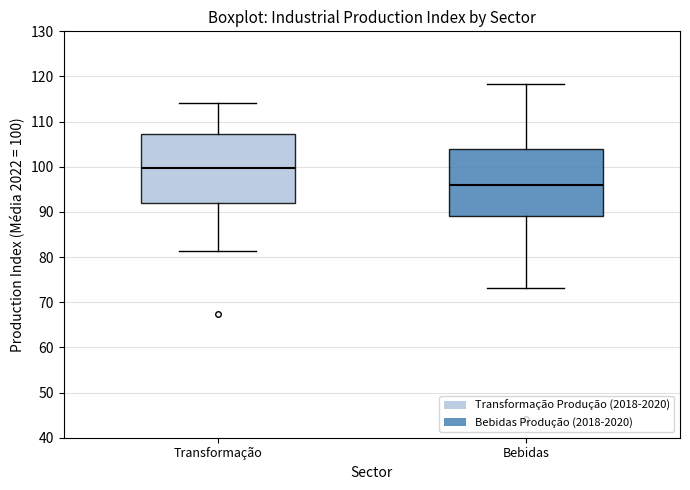

Where does the median line of the box for Bebidas sit on the y-axis? The values are not printed on the chart, so give them approximately, as read against the axis.

96